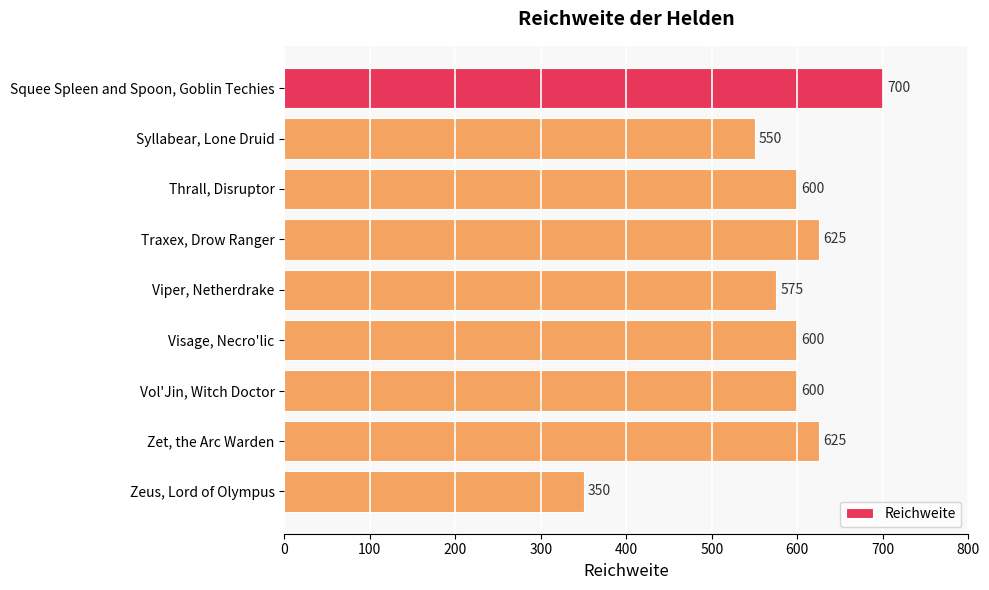

What is the sum of all values?

5225